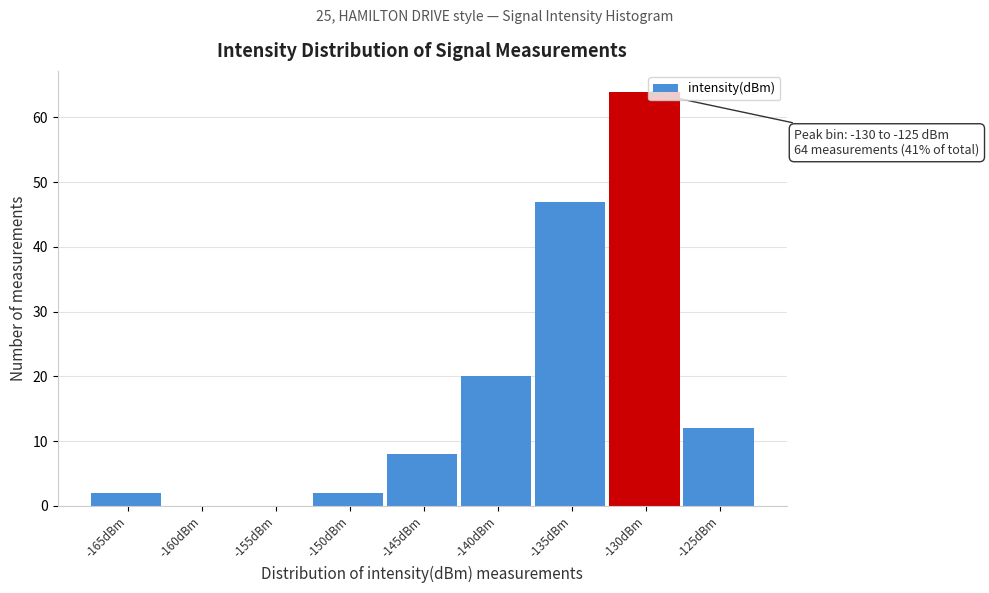

Reading left to right, what are all the values shown in this chart?

-165dBm=2	-160dBm=0	-155dBm=0	-150dBm=2	-145dBm=8	-140dBm=20	-135dBm=47	-130dBm=64	-125dBm=12